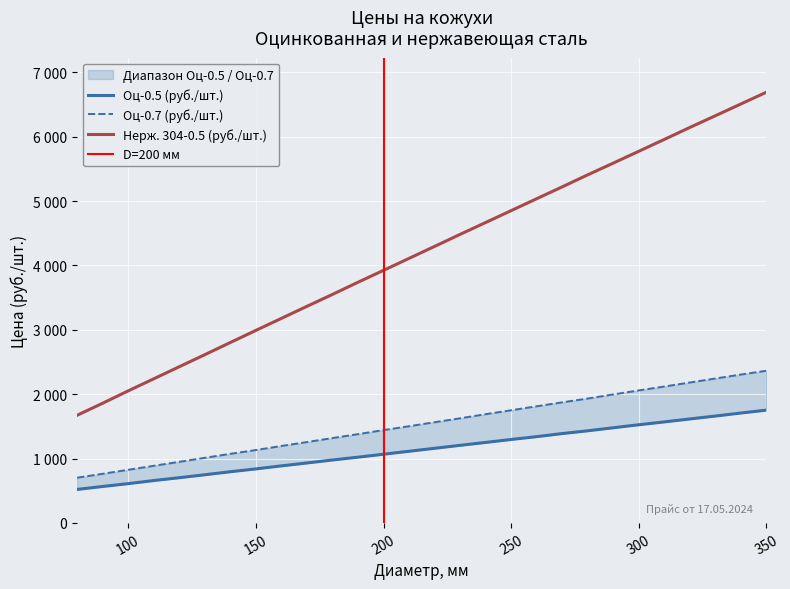

Which series has the largest total across all categories?

Нерж. 304-0.5 (руб./шт.)